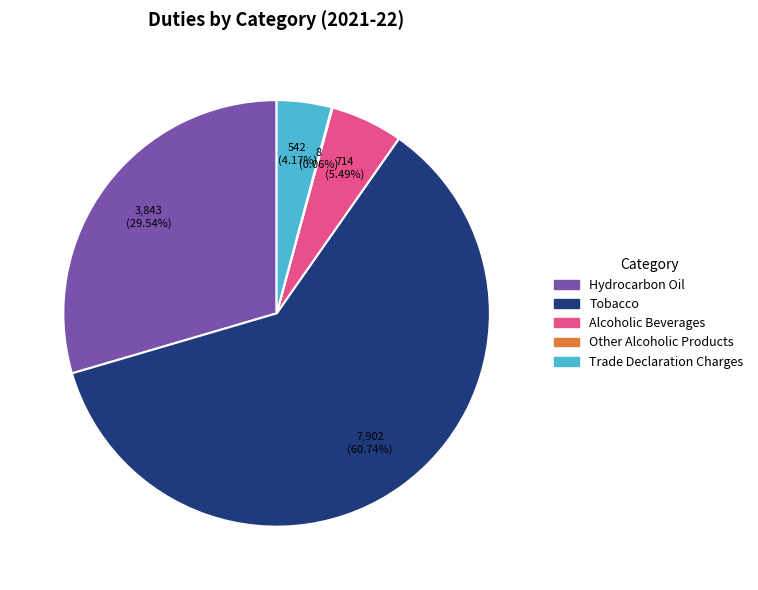

Is the sum of Hydrocarbon Oil and Alcoholic Beverages greater than half?

No